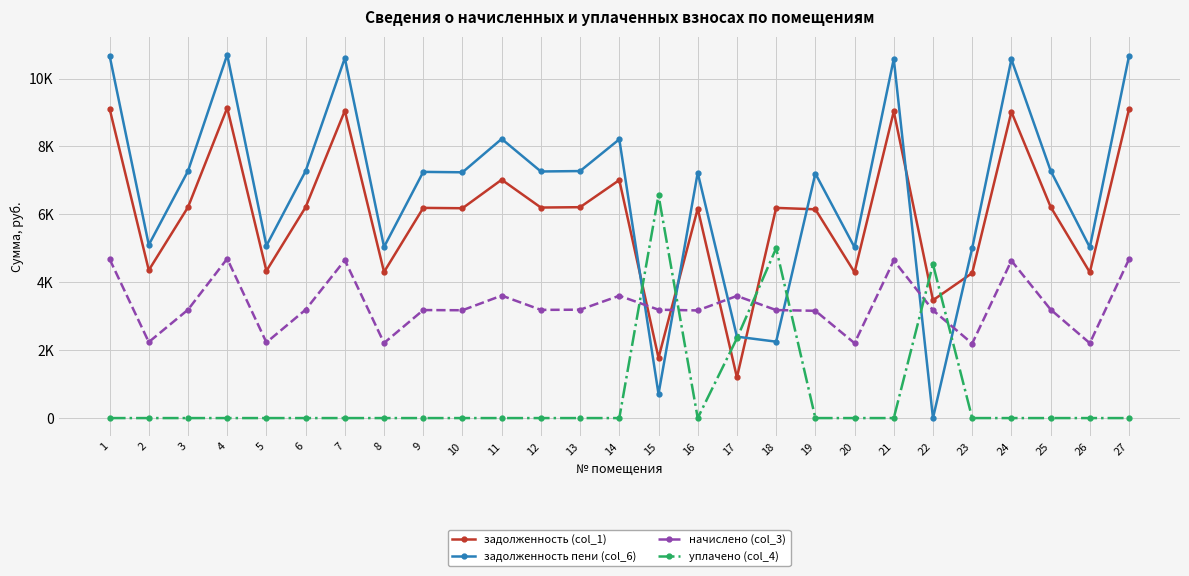

What is the total value across all series at 27?

24443.5